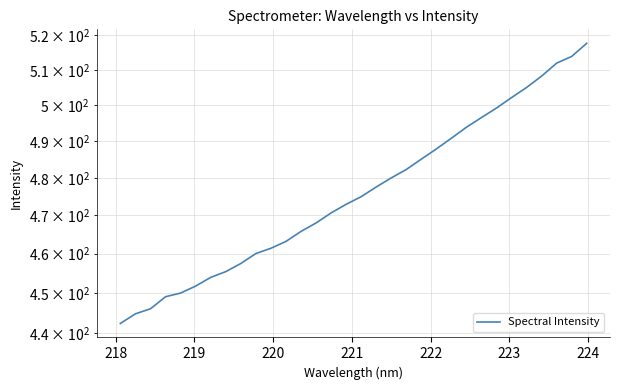

Does the chart have visible grid lines?

Yes